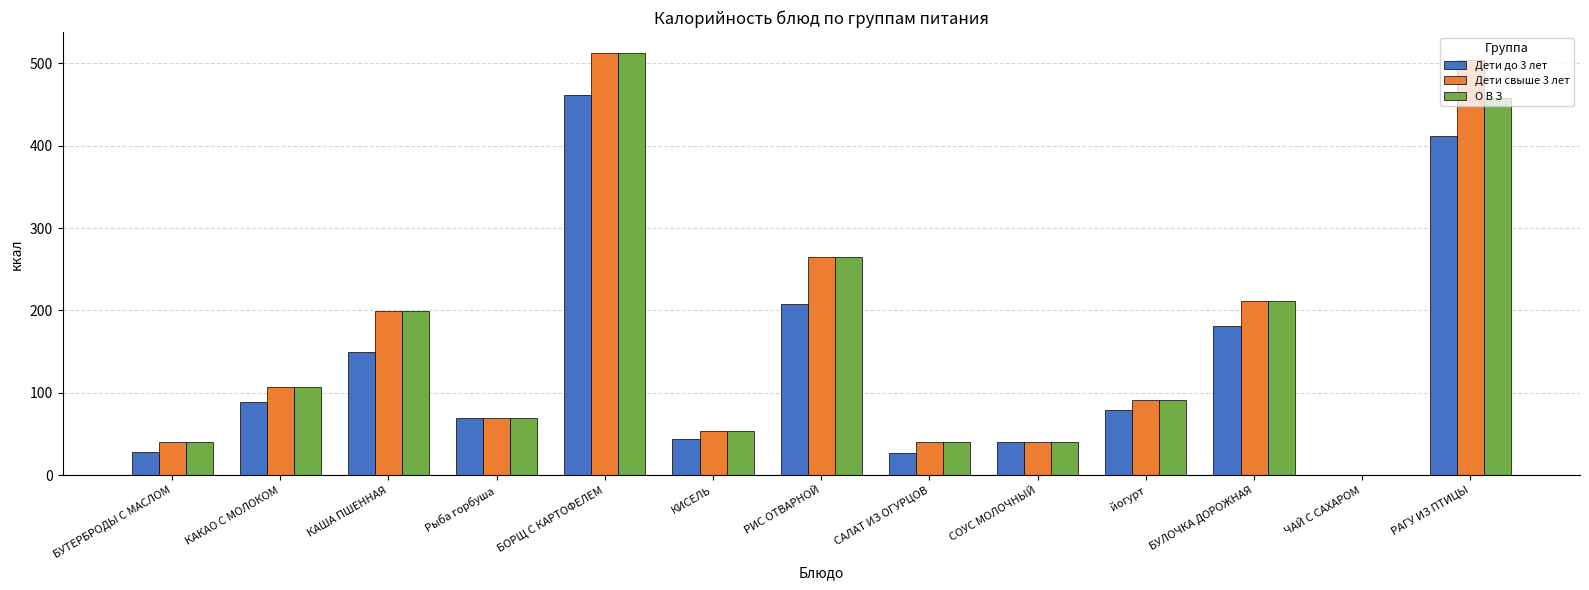

How many values in Дети свыше 3 лет are above zero?

12